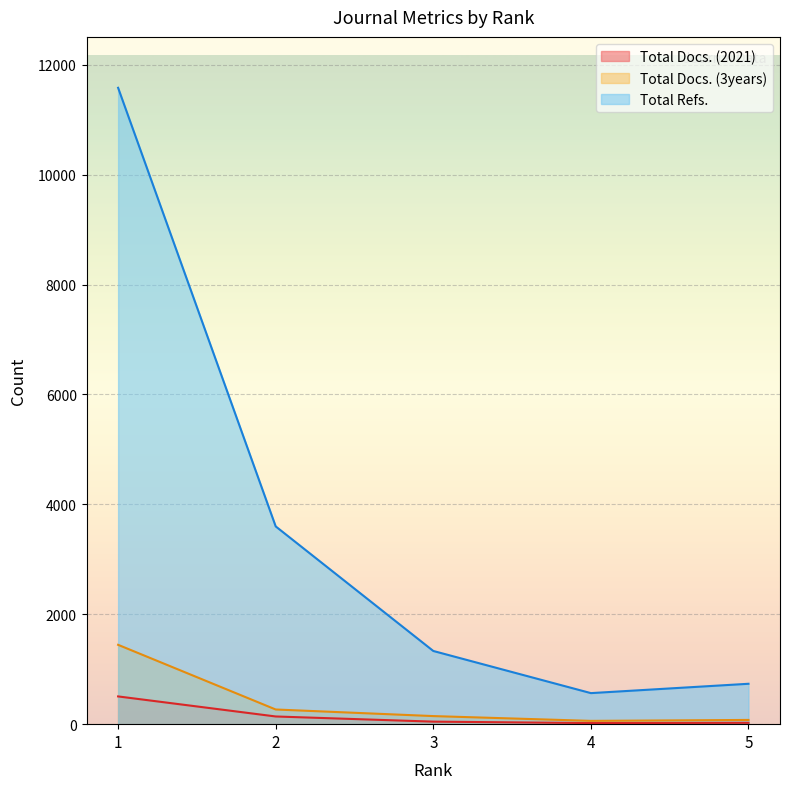

Rank the series by their maximum value, from highest to lowest.

Total Refs., Total Docs. (3years), Total Docs. (2021)